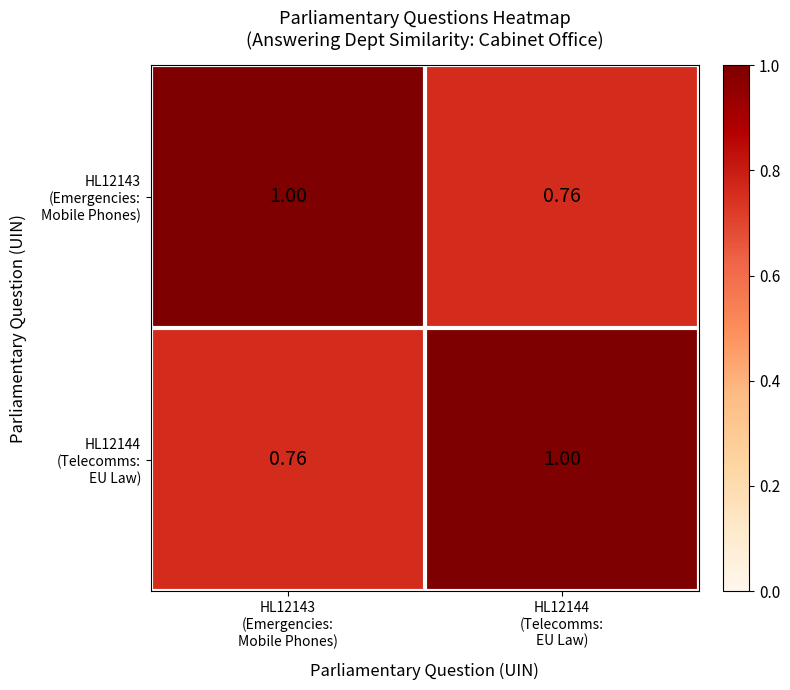

What is the spread (max minus min) of values at HL12143
(Emergencies:
Mobile Phones)?

0.2